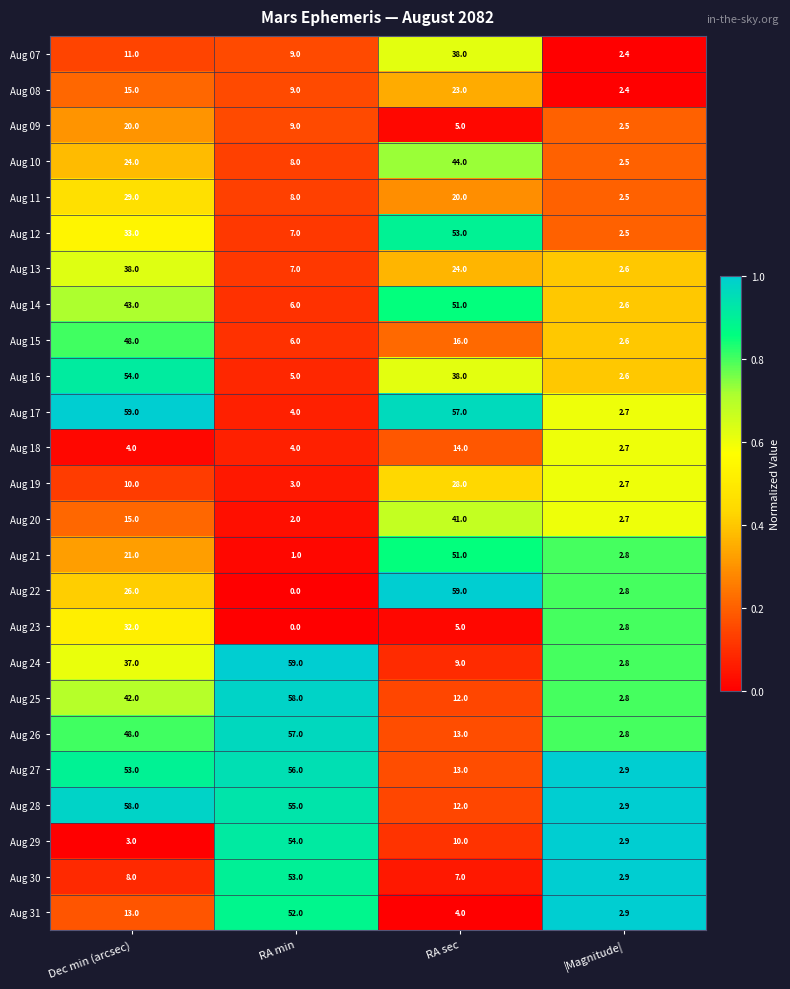

What is the spread (max minus min) of values at Dec min (arcsec)?

56.0